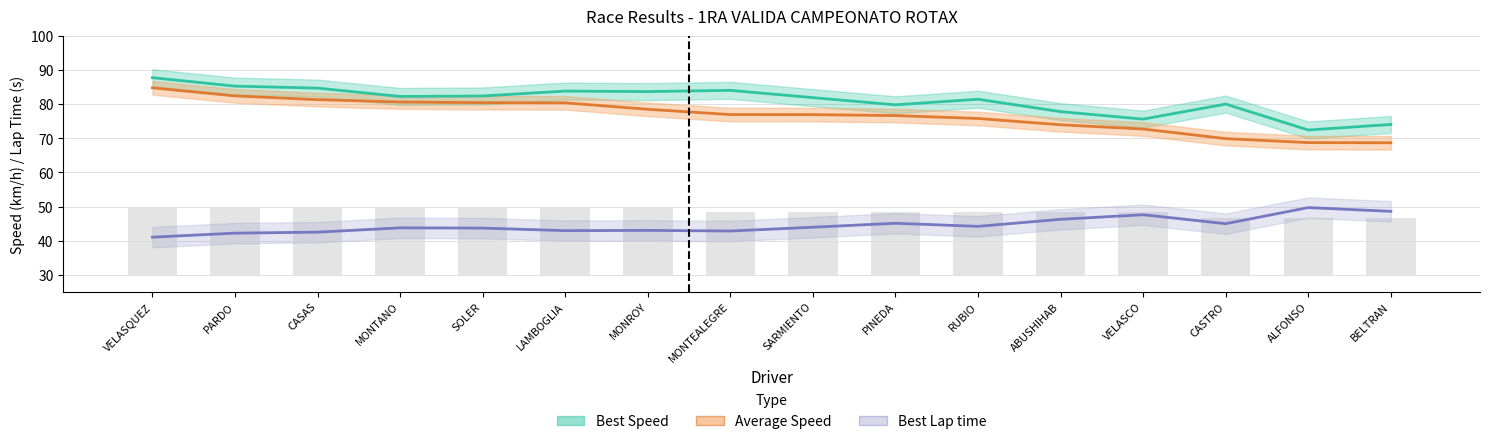

What is the label of the 3rd bar from the right?

CASTRO